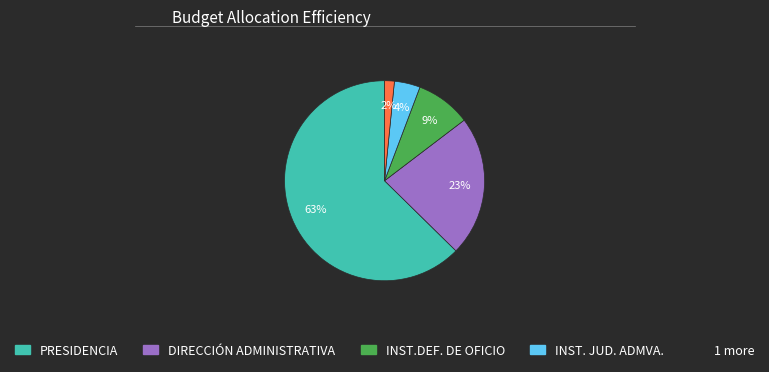

Count the number of slices in the pie.

5